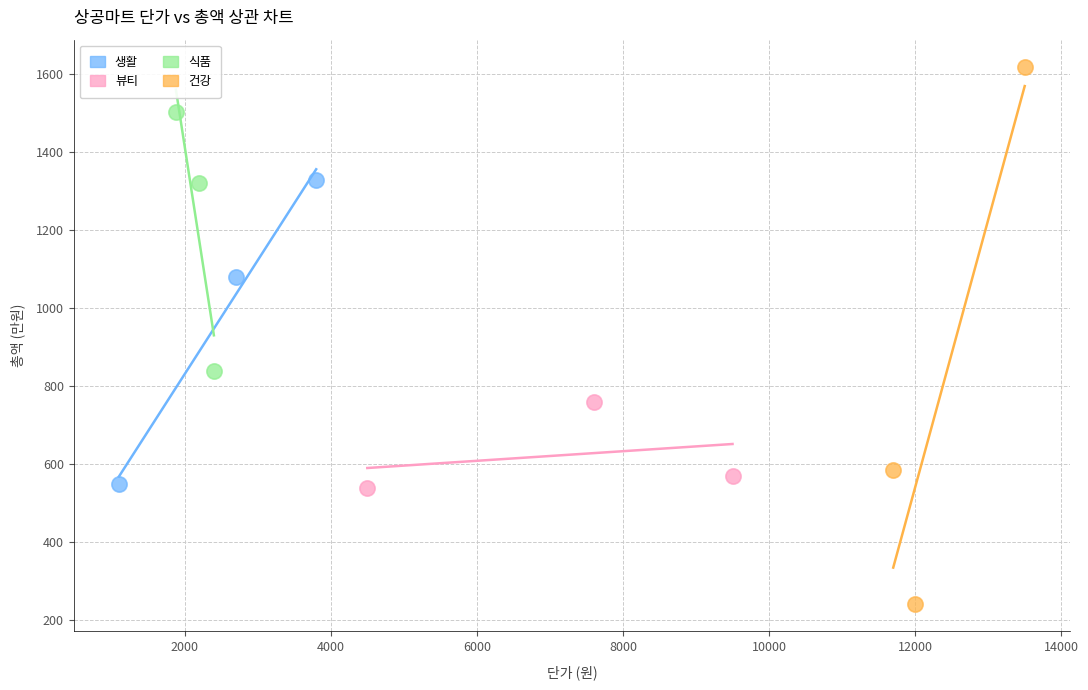

Which series reaches the minimum Y coordinate?

건강